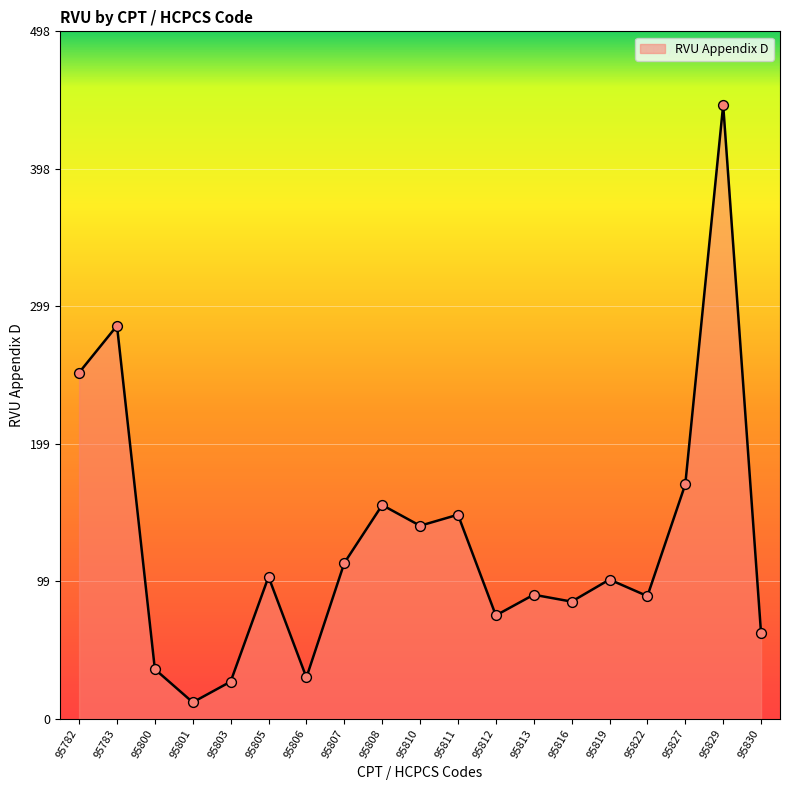

Approximately how many times larger is the value at 95813 compared to 95811?

0.6